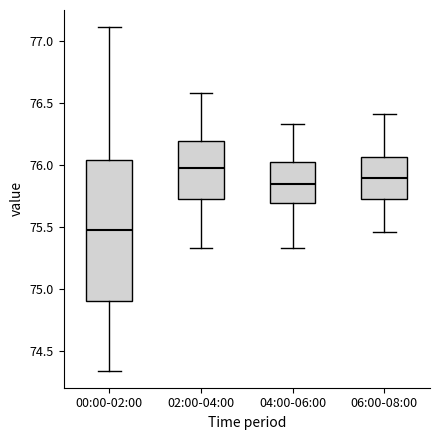

Reading left to right, read every box against the y-axis: the position of its median line, the range the box covers, and the ends of its whiskers. The values are not printed on the chart, so give them approximately, as read against the axis.

00:00-02:00: median 75.45, box 74.90 to 76.05, whiskers 74.35 to 77.10
02:00-04:00: median 75.95, box 75.75 to 76.20, whiskers 75.35 to 76.60
04:00-06:00: median 75.85, box 75.70 to 76.05, whiskers 75.35 to 76.35
06:00-08:00: median 75.90, box 75.70 to 76.05, whiskers 75.45 to 76.40